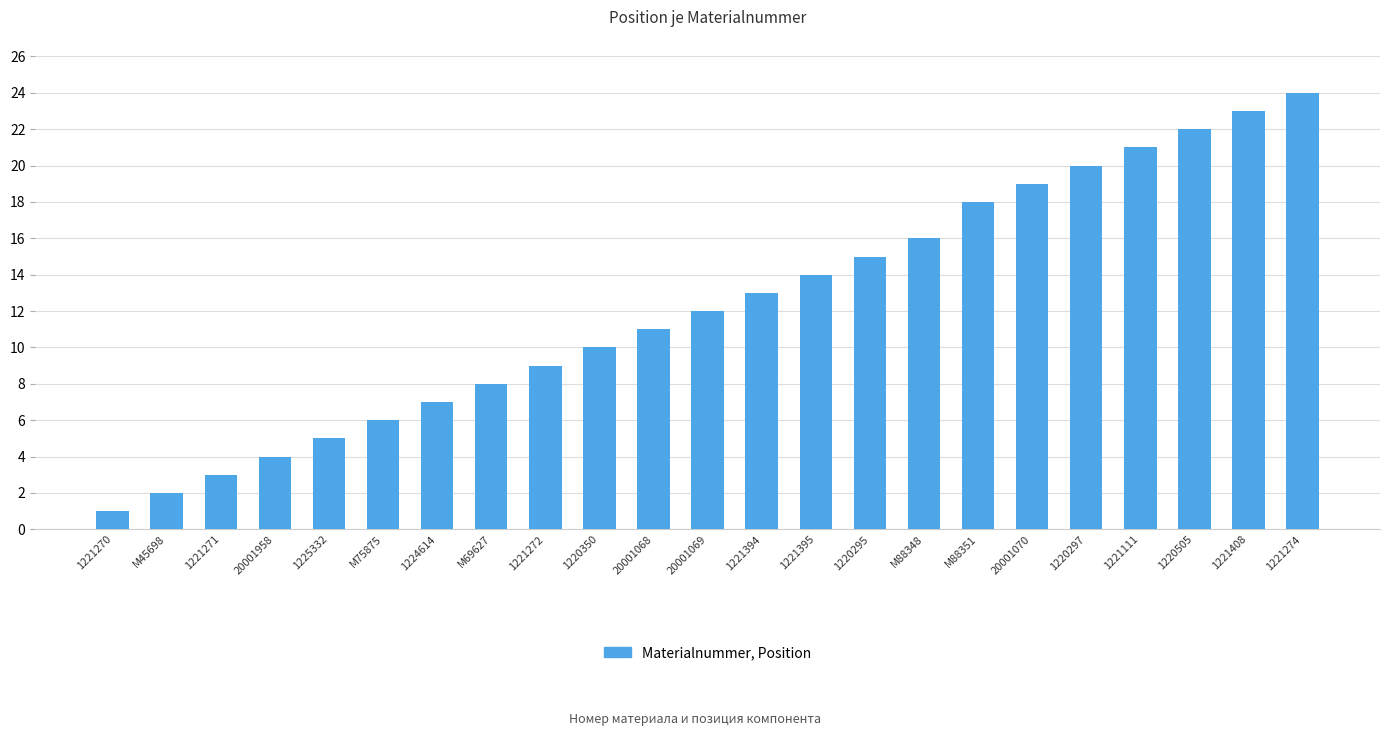

What is the smallest value displayed?

1